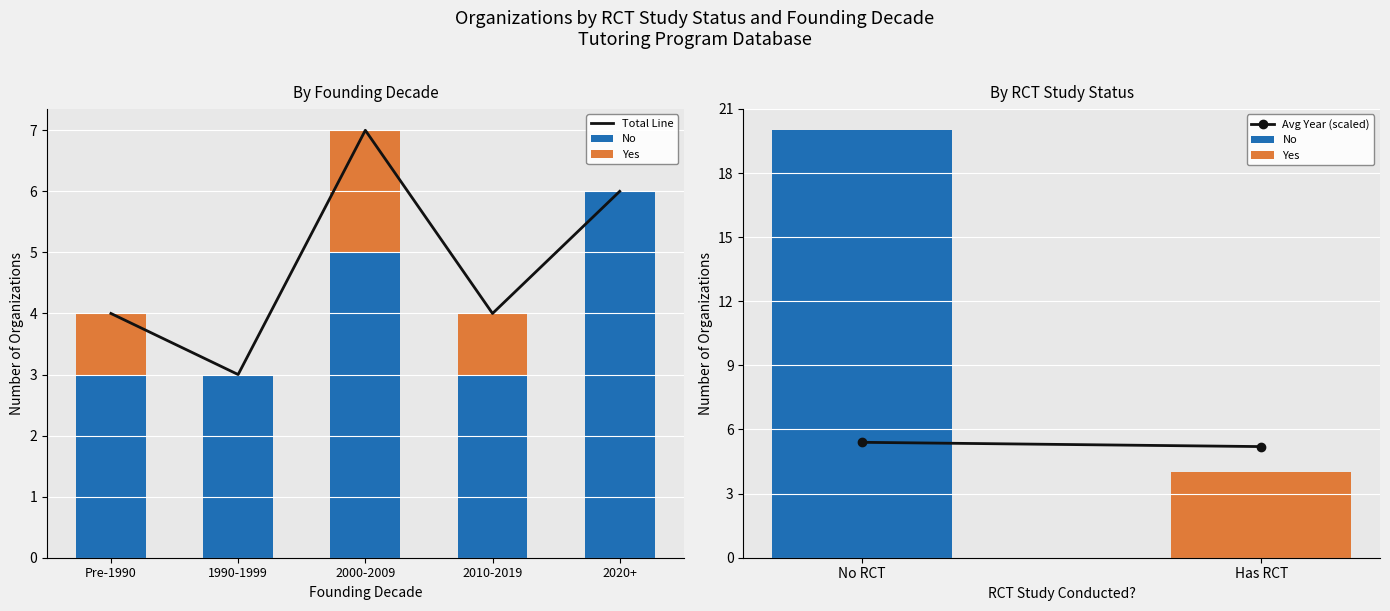

The decade_yes series shows 2 at Pre-1990. True or false?

False